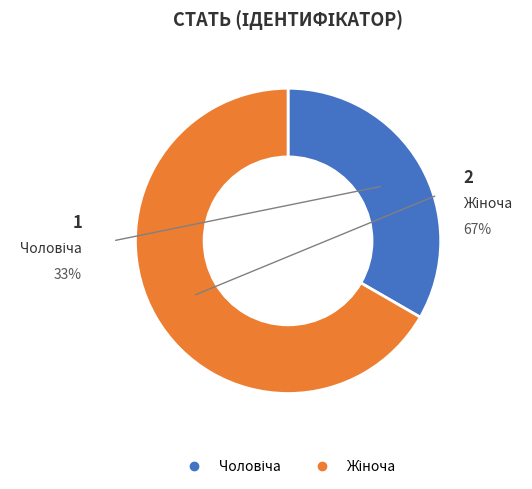

Combined, what portion of the pie is Чоловіча and Жіноча?

100.0%